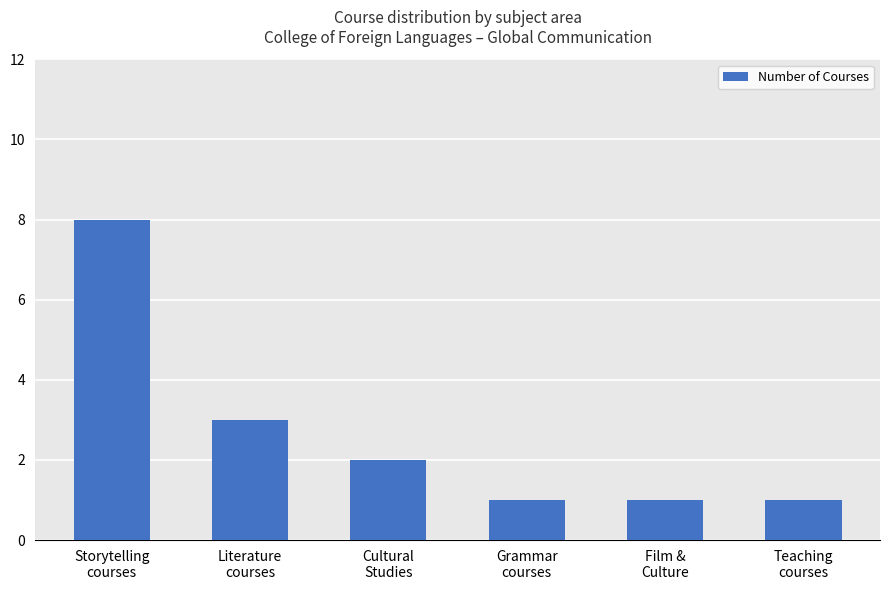

Reading left to right, list all the values displayed in this chart.

Storytelling
courses=8	Literature
courses=3	Cultural
Studies=2	Grammar
courses=1	Film &
Culture=1	Teaching
courses=1